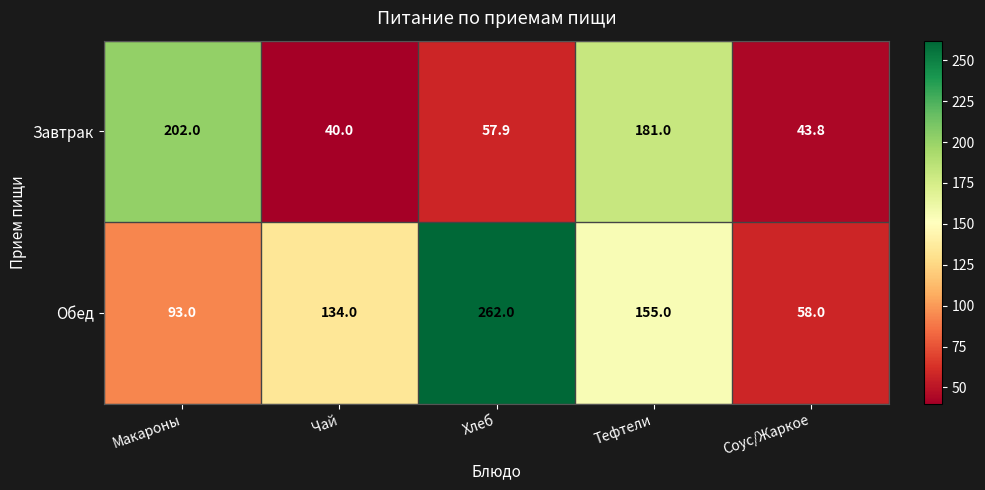

At which category does the chart reach its minimum across all series?

Чай